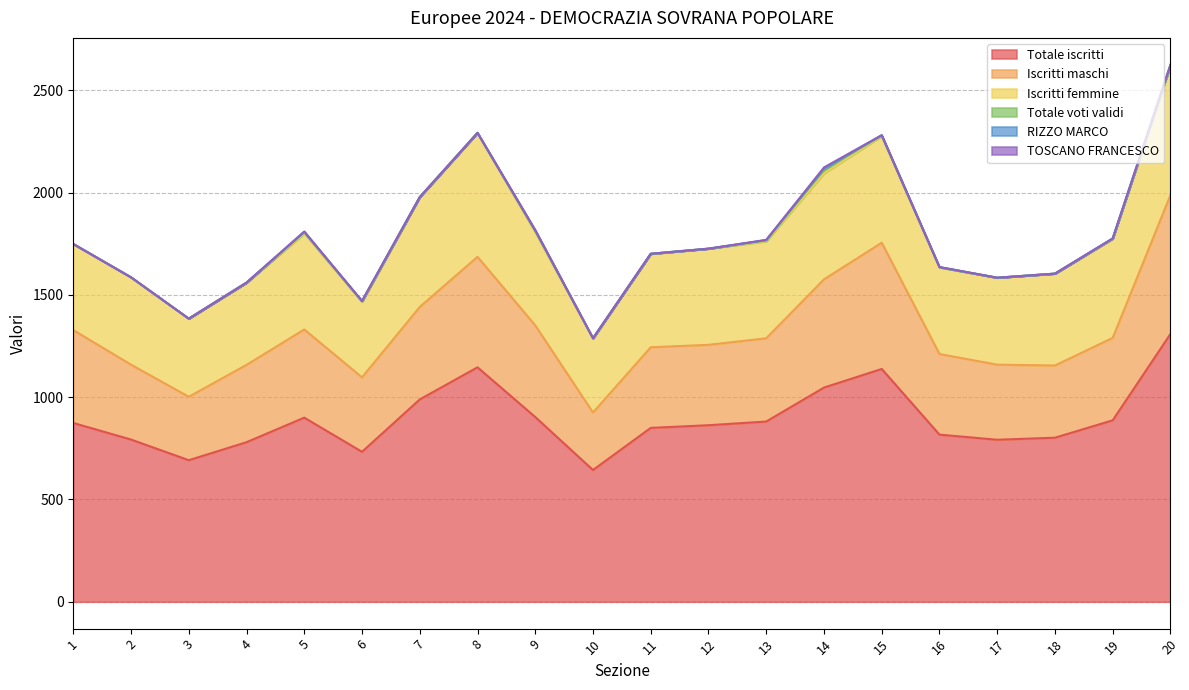

Where is the first local maximum for RIZZO MARCO?

9